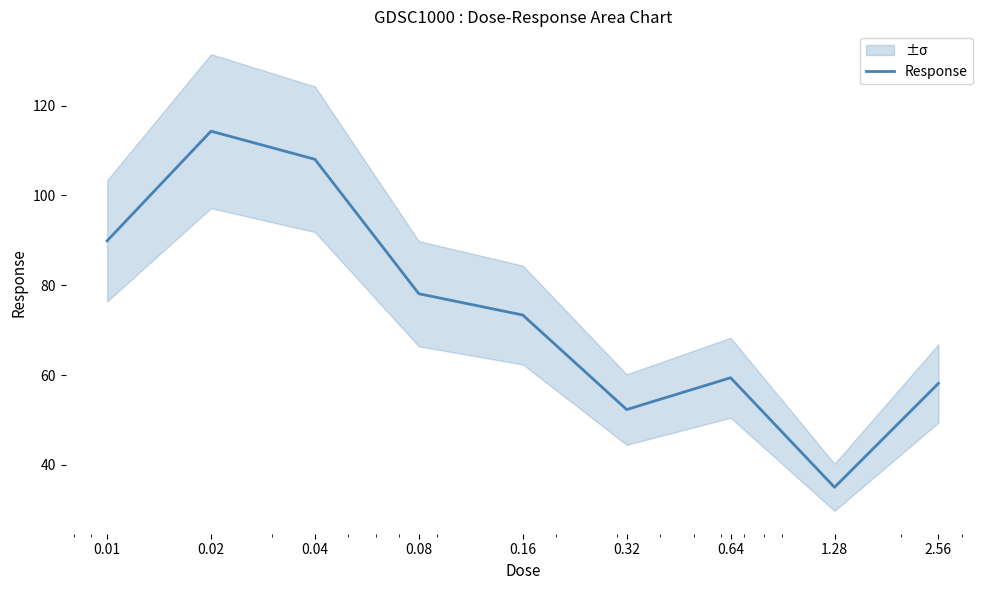

List the labels in order of value, largest first.

0.02, 0.04, 0.01, 0.08, 0.16, 0.64, 2.56, 0.32, 1.28